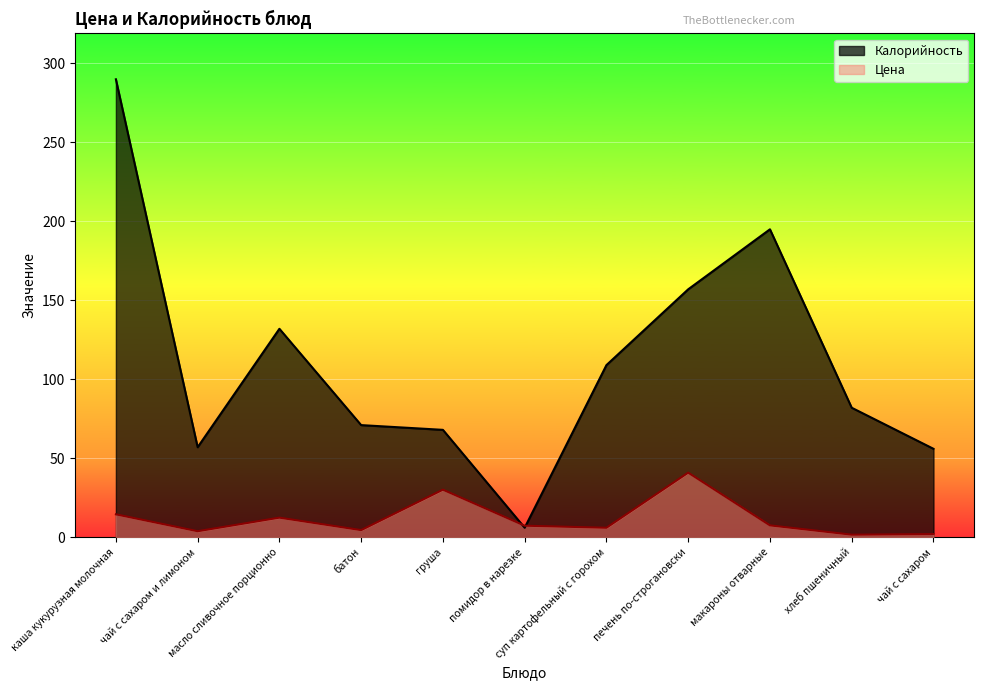

What is the average value of the Цена series?

11.9